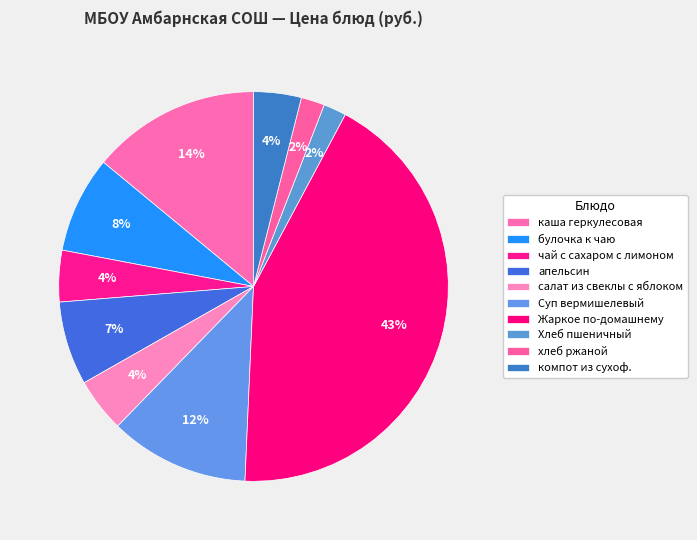

To the nearest percent, what is the difference between the largest and smallest slice percentages?

41%